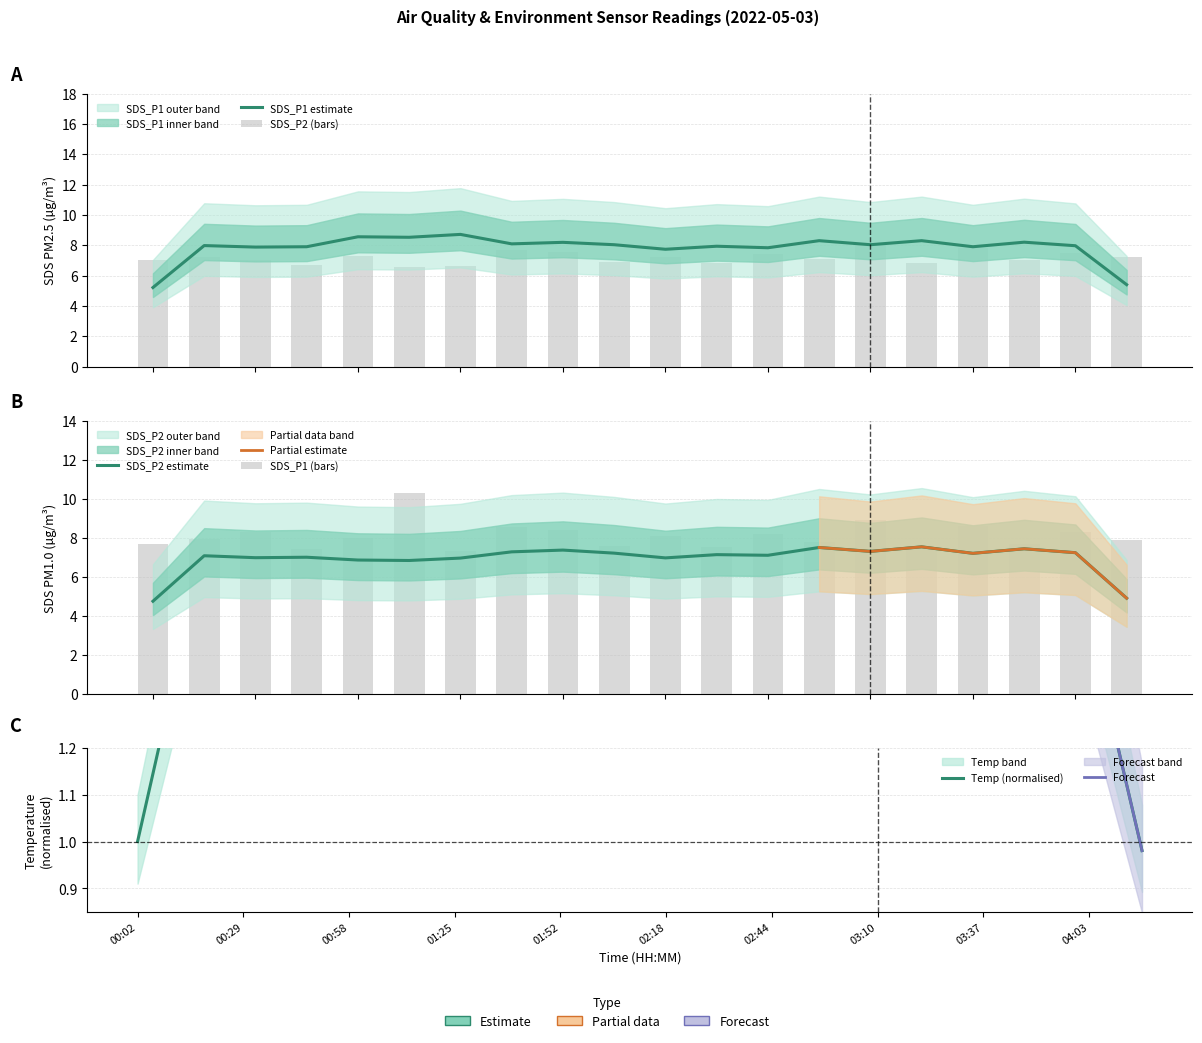

Which has a higher value, 9 or 14?

14